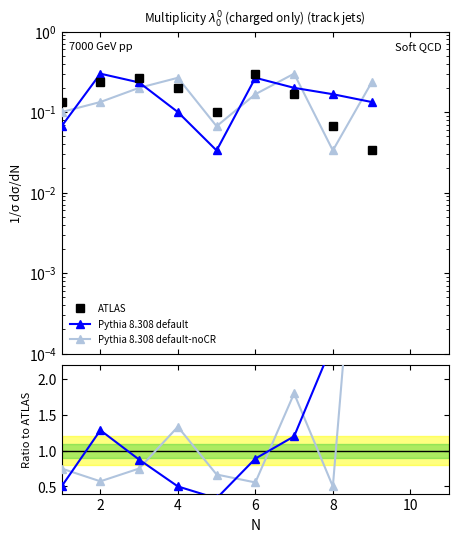

How many interior local peaks does the Pythia 8.308 default-noCR series have?

2